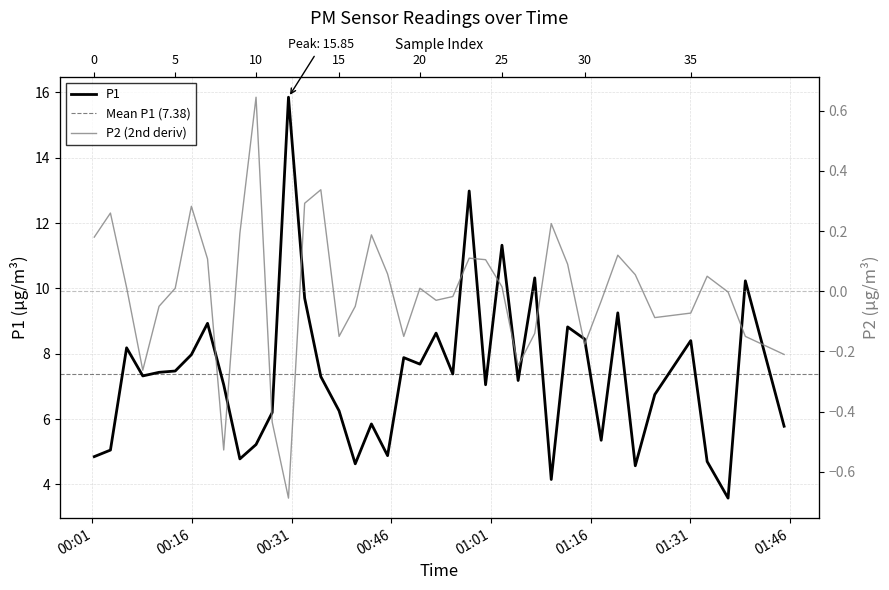

What value does the data have at 00:01?

4.8